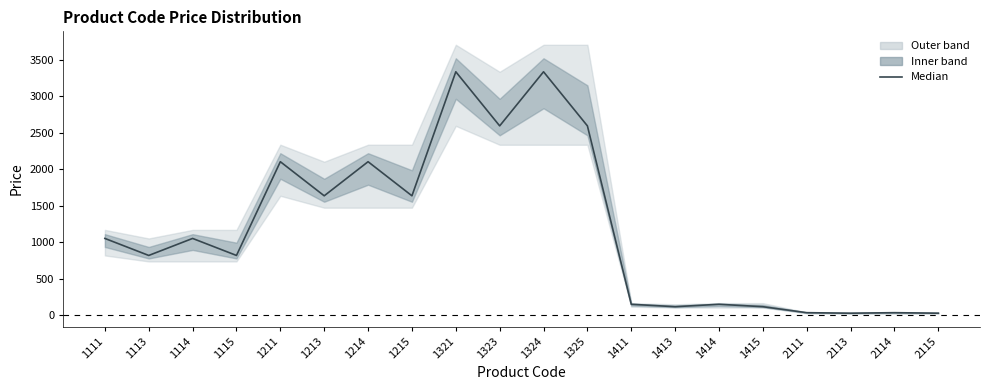

How many points are lower than both their immediate neighbors (excluding endpoints)?

7